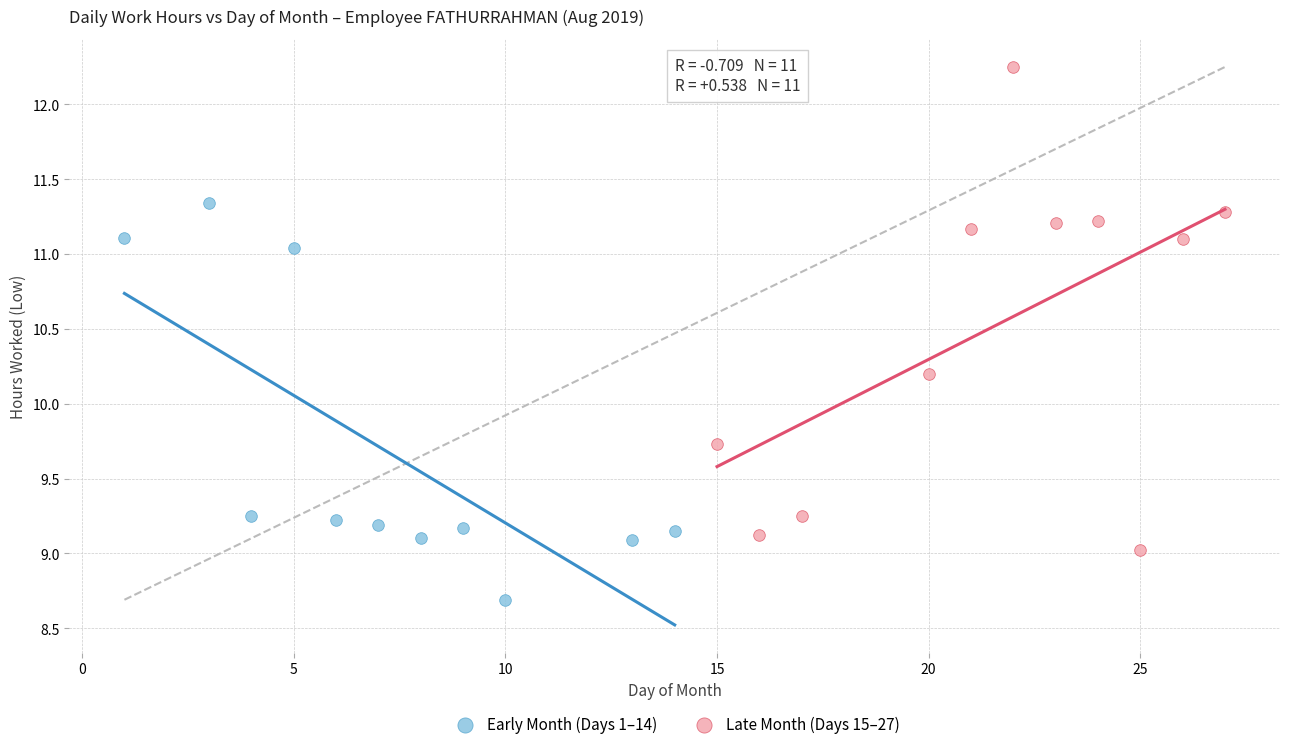

Which series reaches the maximum Y coordinate?

Late Month (Days 15–27)